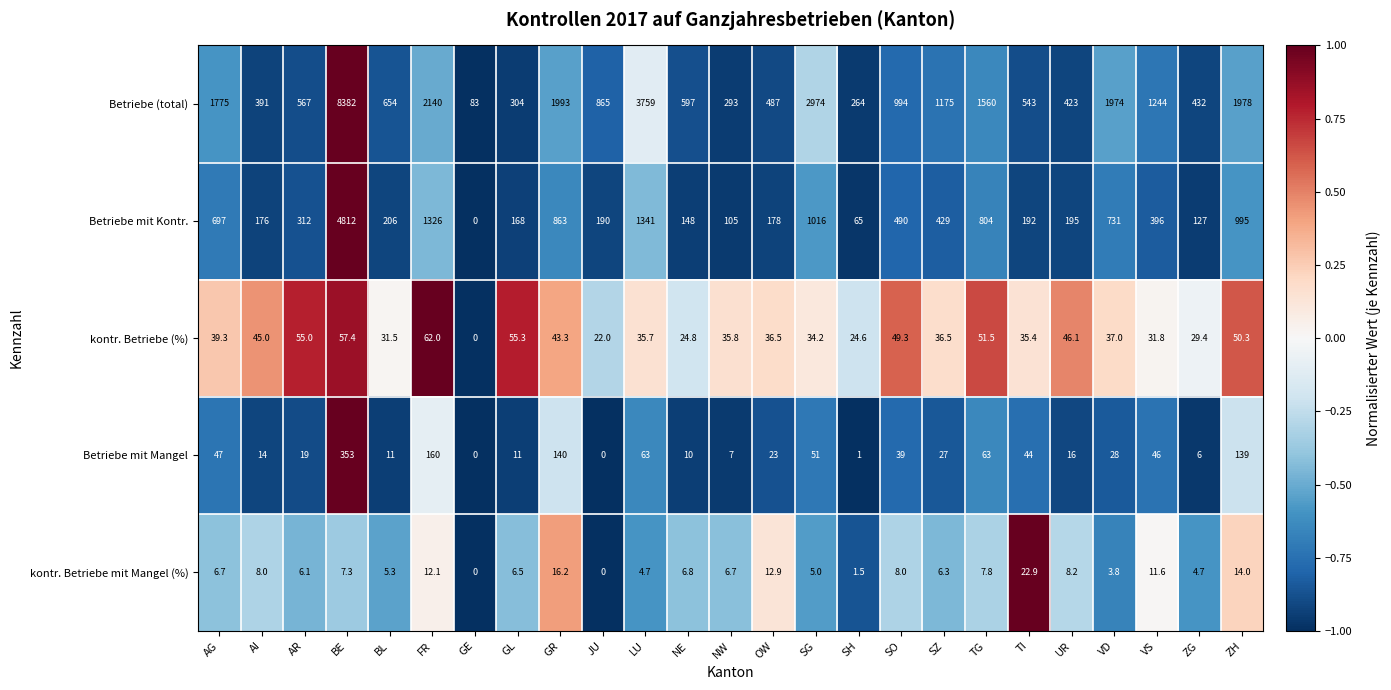

How many series are shown in this chart?

5